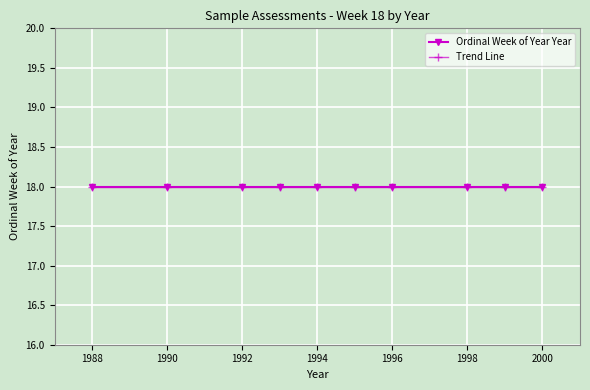

How many lines are shown in the chart?

1